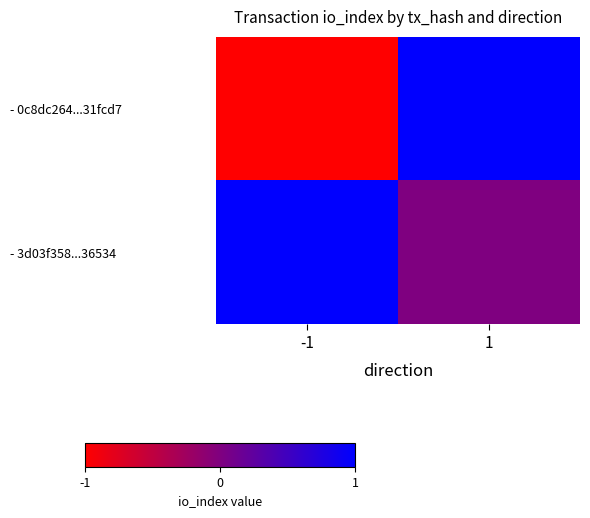

Rank the series by their average value, from lowest to highest.

- 0c8dc264...31fcd7, - 3d03f358...36534